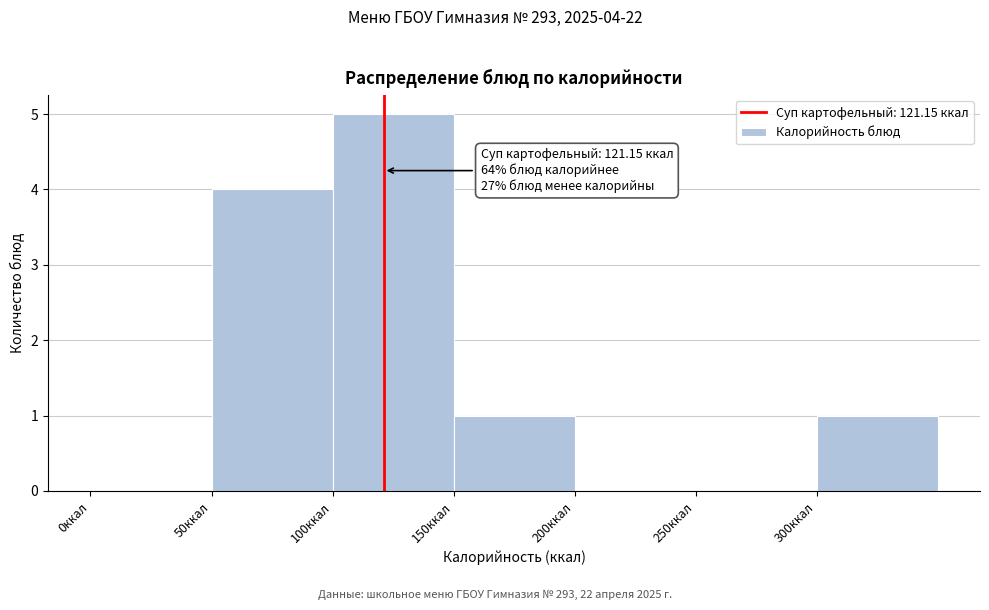

Which range on the x-axis has the tallest bar?

100 to 150